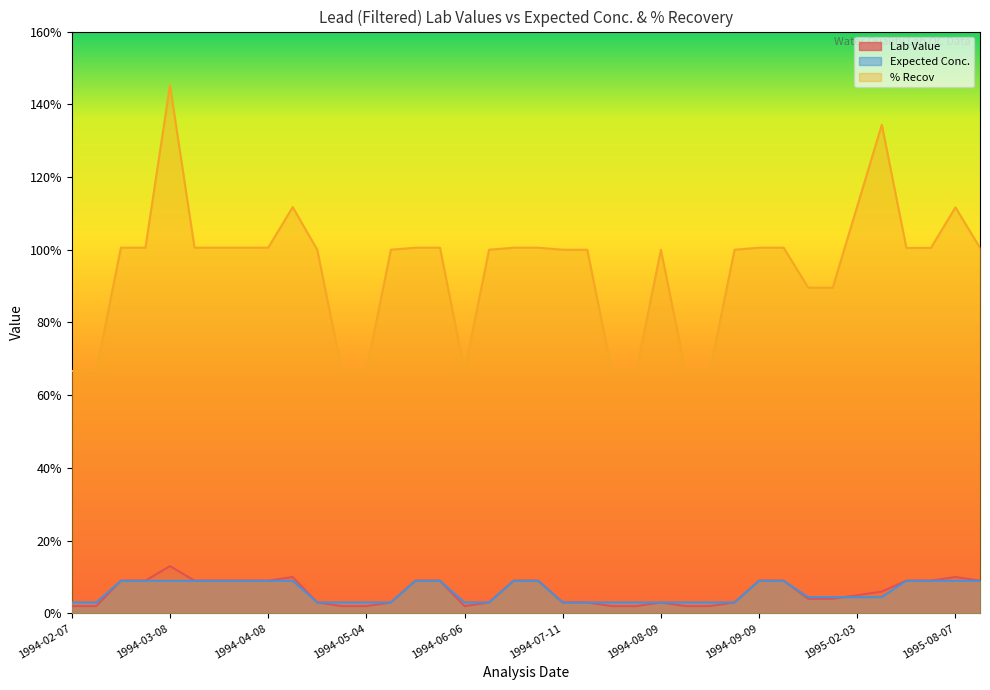

What is the spread (max minus min) of values at 1994-05-18?

91.6